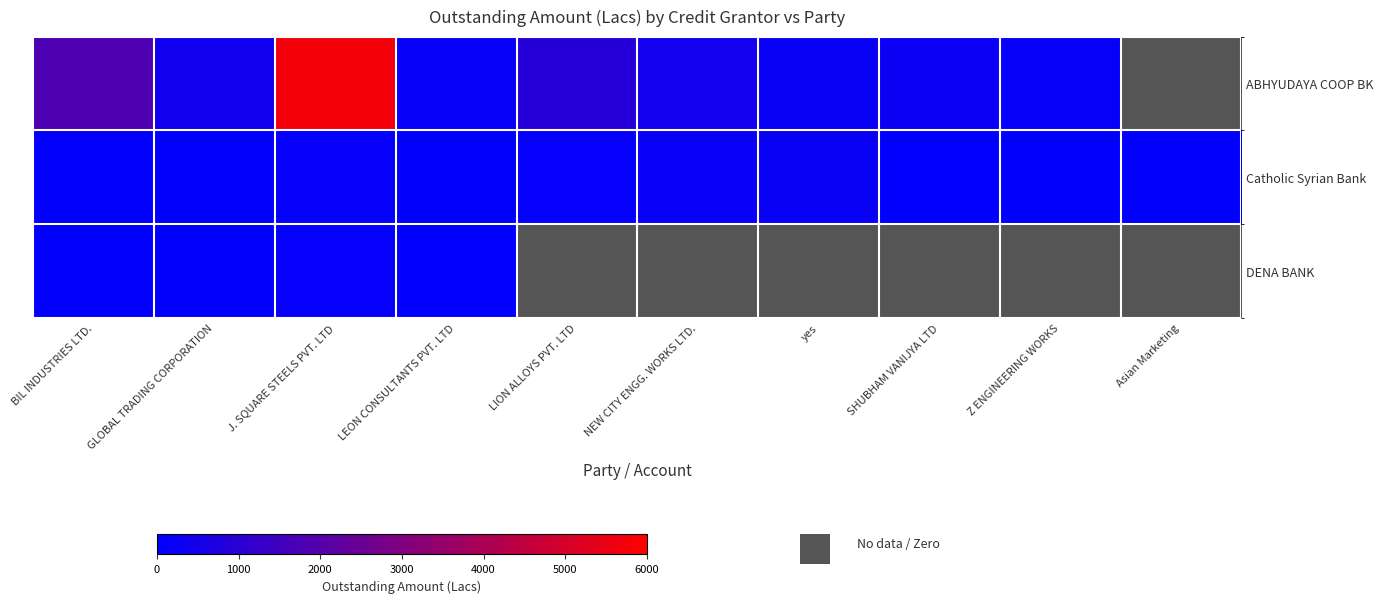

Rank the series by their maximum value, from lowest to highest.

DENA BANK, Catholic Syrian Bank, ABHYUDAYA COOP BK